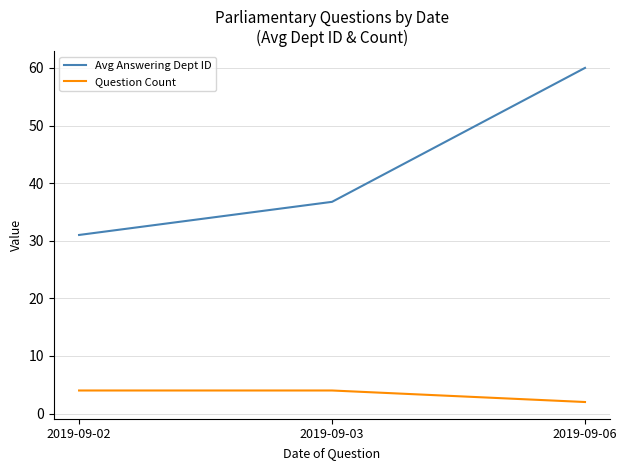

What are all the series names shown in the legend?

Avg Answering Dept ID, Question Count